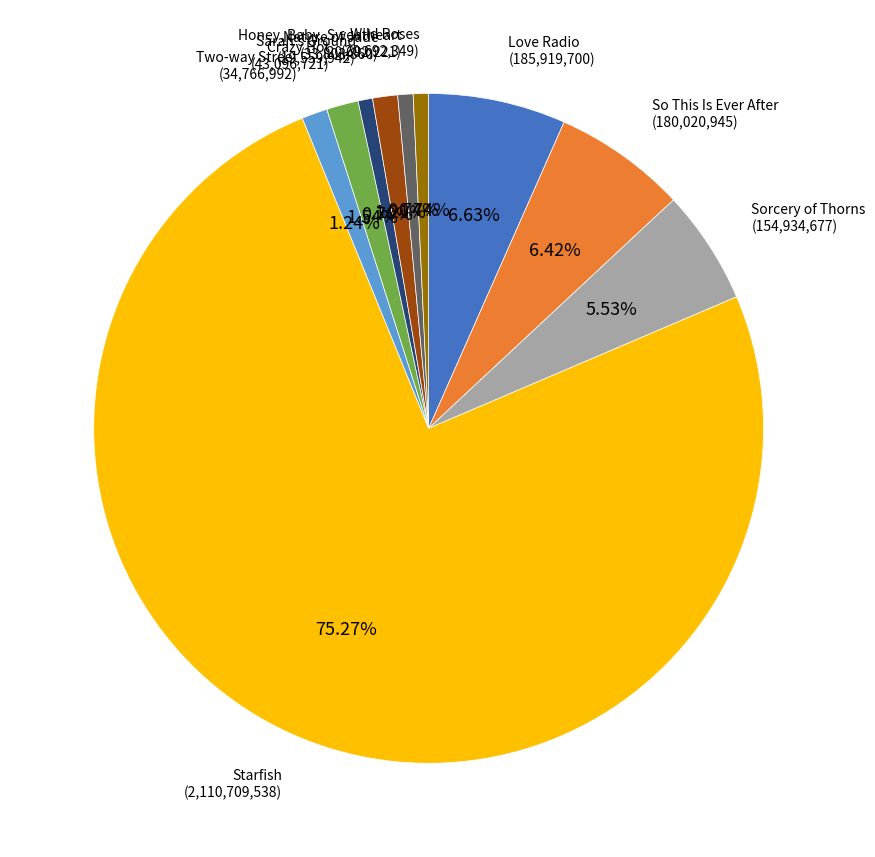

Is there any slice that represents more than half of the pie?

Yes